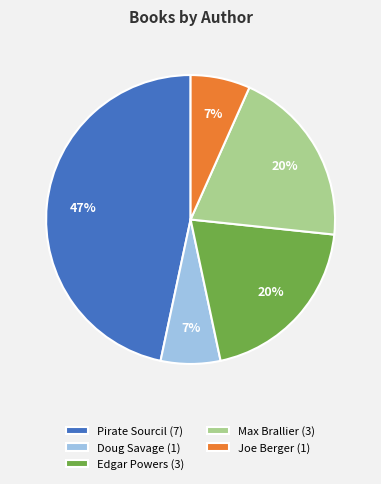

What is the ratio of the value at Max Brallier (3) to the value at Edgar Powers (3)?

1.0